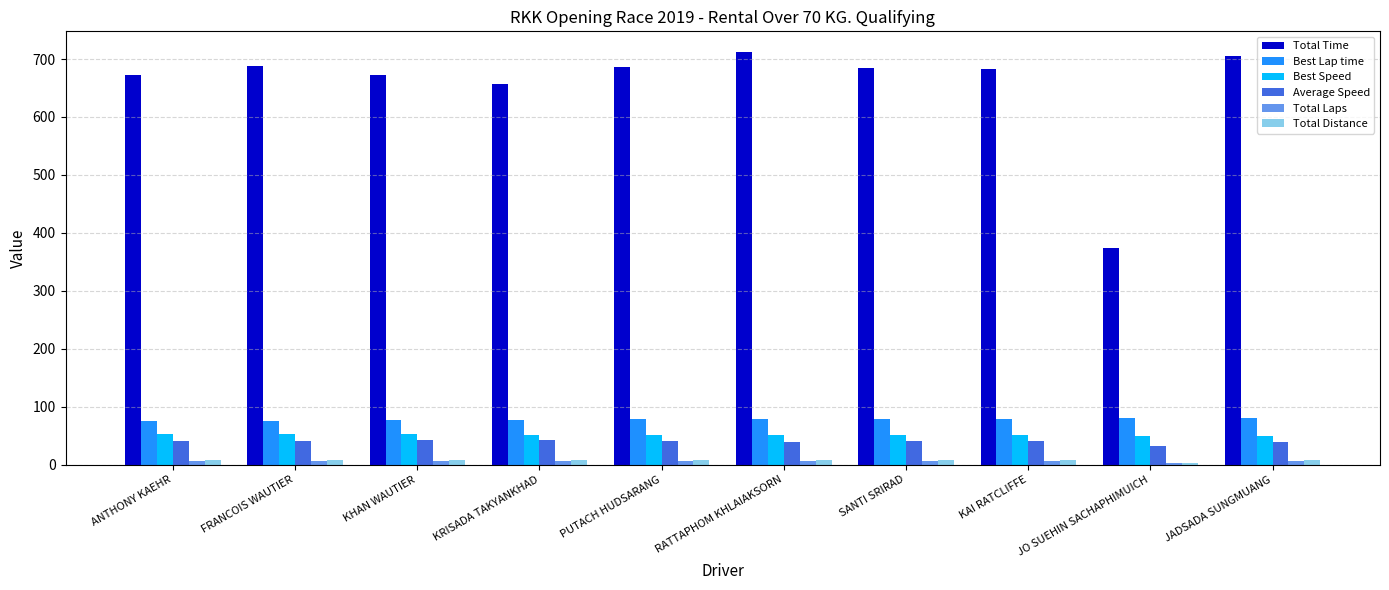

Which series has the largest total across all categories?

Total Time